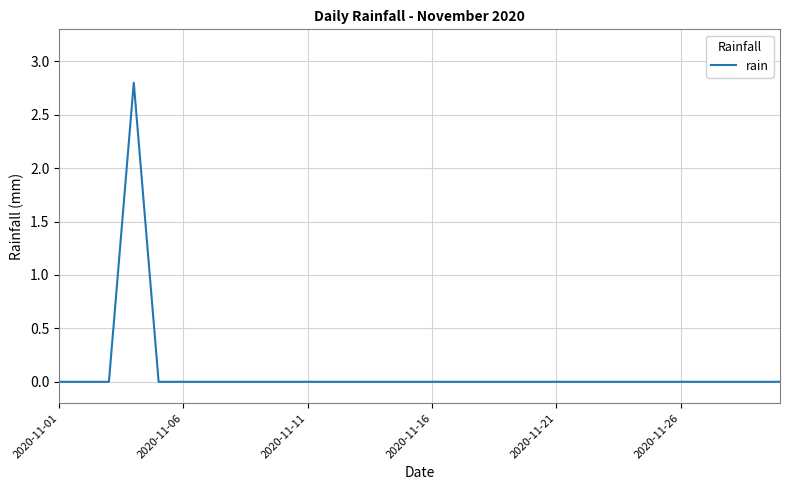

What is the difference between the maximum and minimum values?

2.8